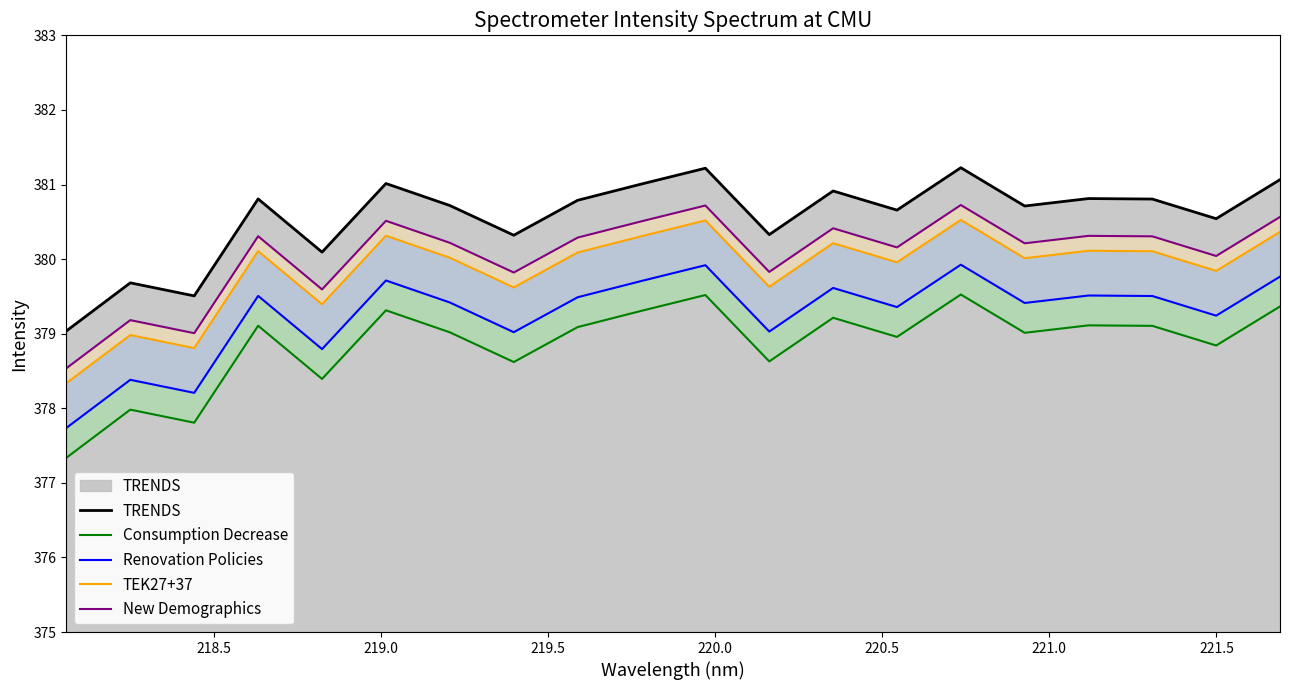

What is the minimum value for TRENDS?

379.0